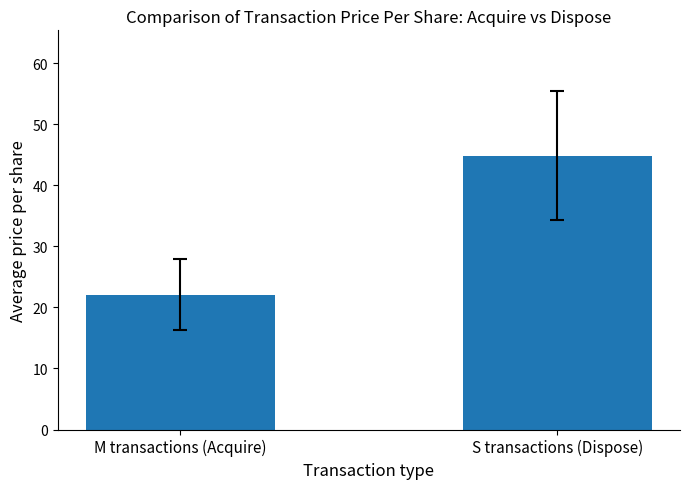

How many bars are there in total?

2